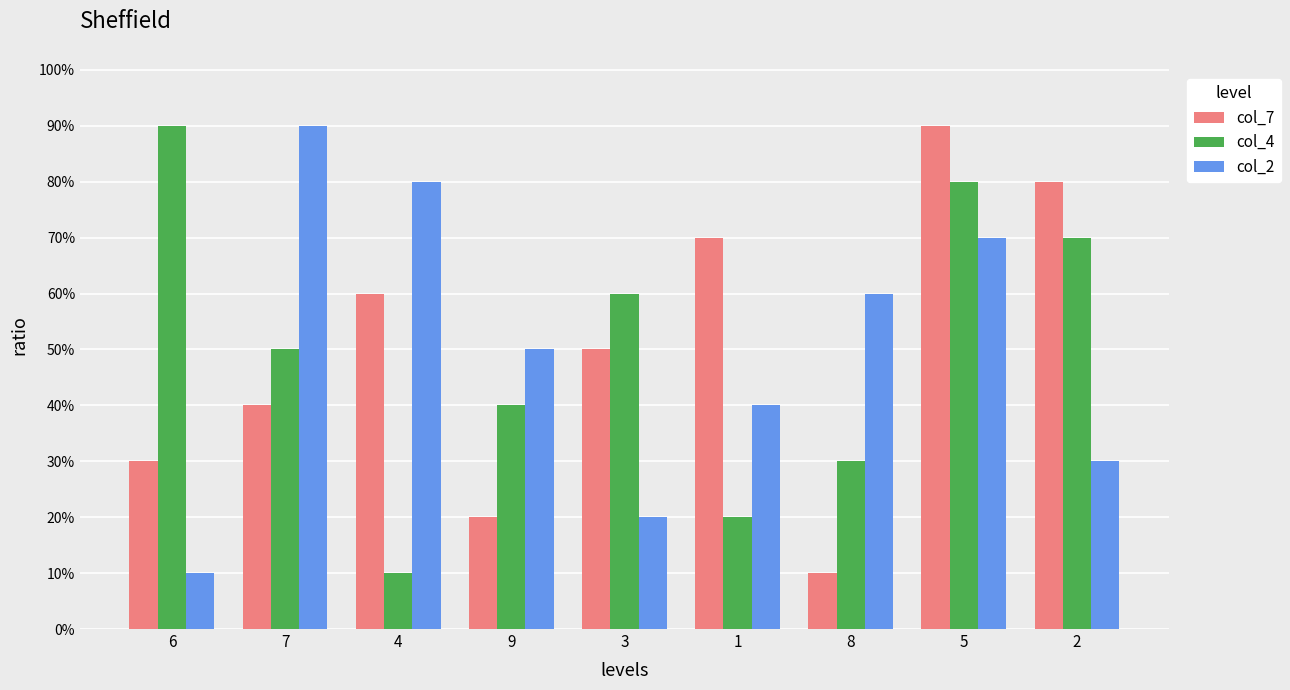

What are all the series names shown in the legend?

col_7, col_4, col_2